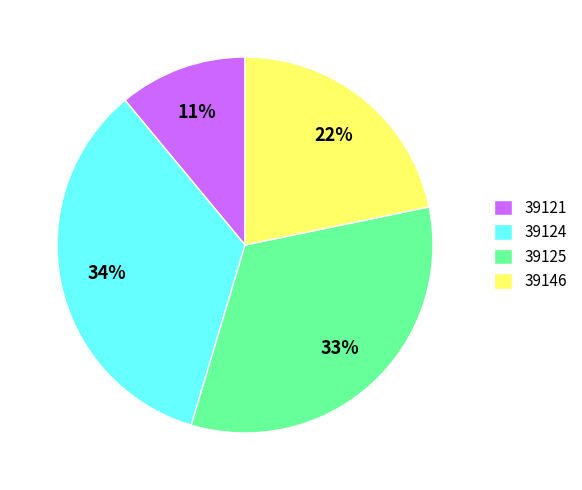

What percentage is the 39121 slice, to the nearest percent?

11%